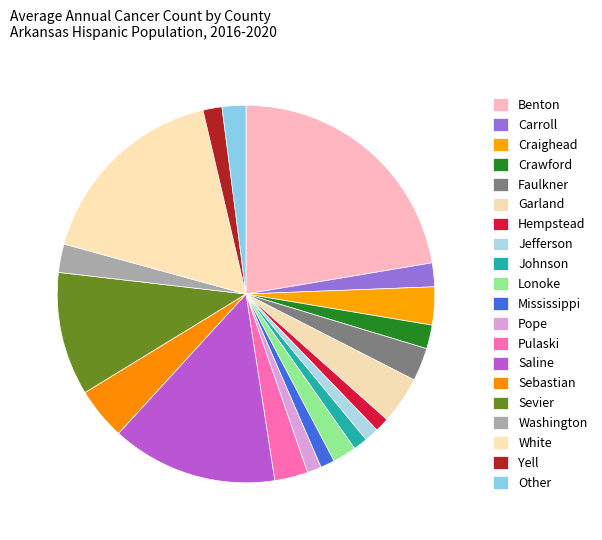

What is the largest slice in the pie chart?

Benton County